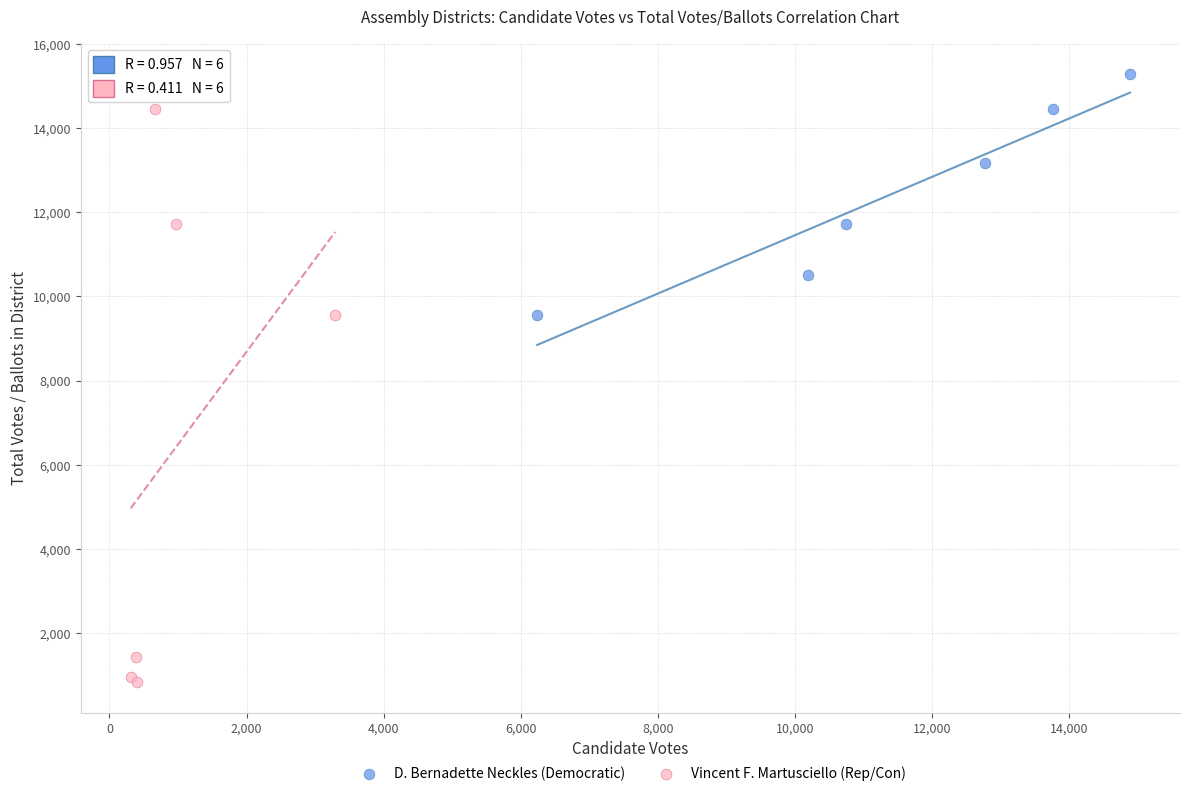

Which series contains the highest Y value?

D. Bernadette Neckles (Democratic)